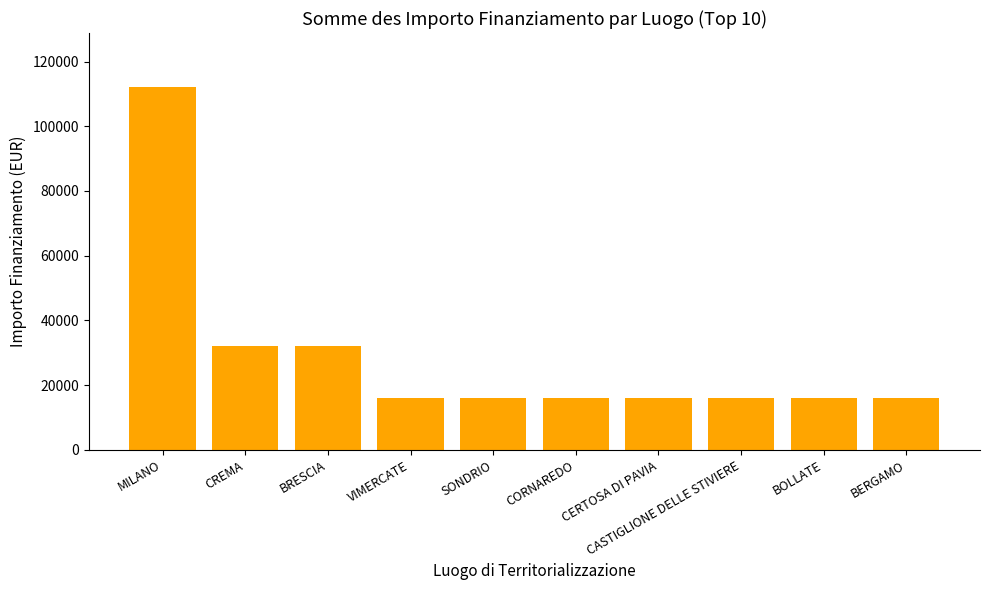

What is the difference between the values at CASTIGLIONE DELLE STIVIERE and CREMA?

16000